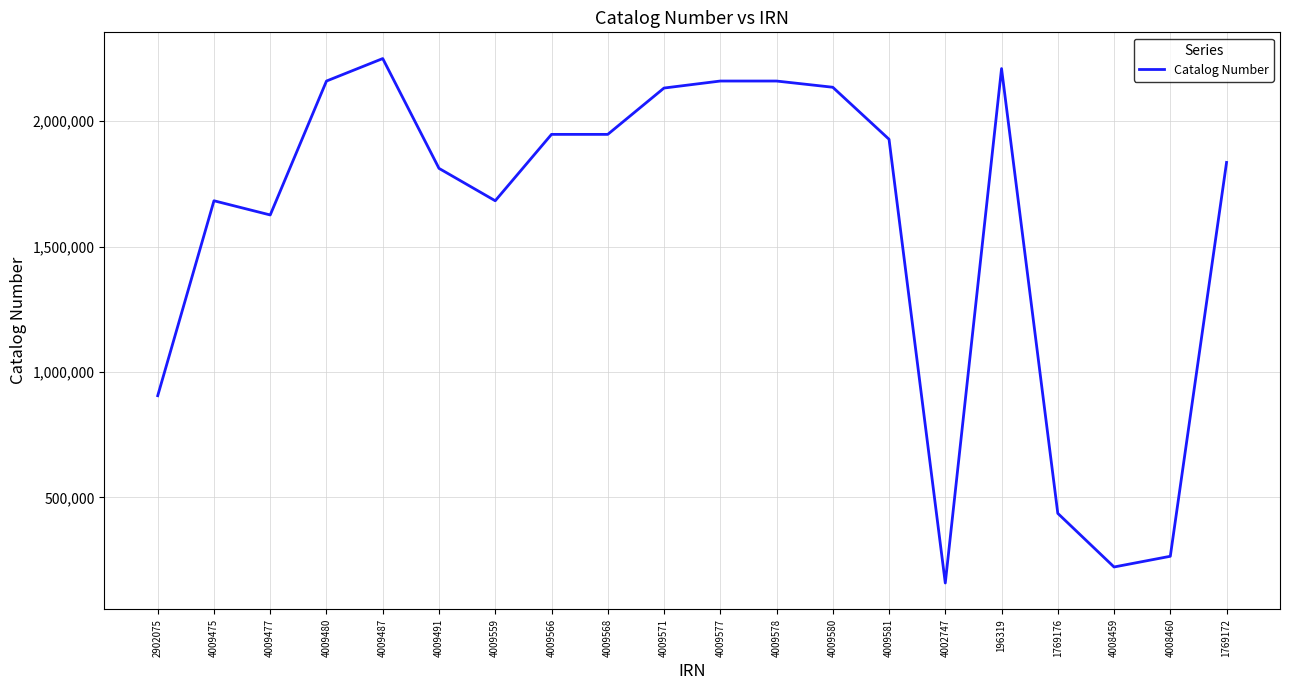

Which label corresponds to the smallest value in the chart?

4002747